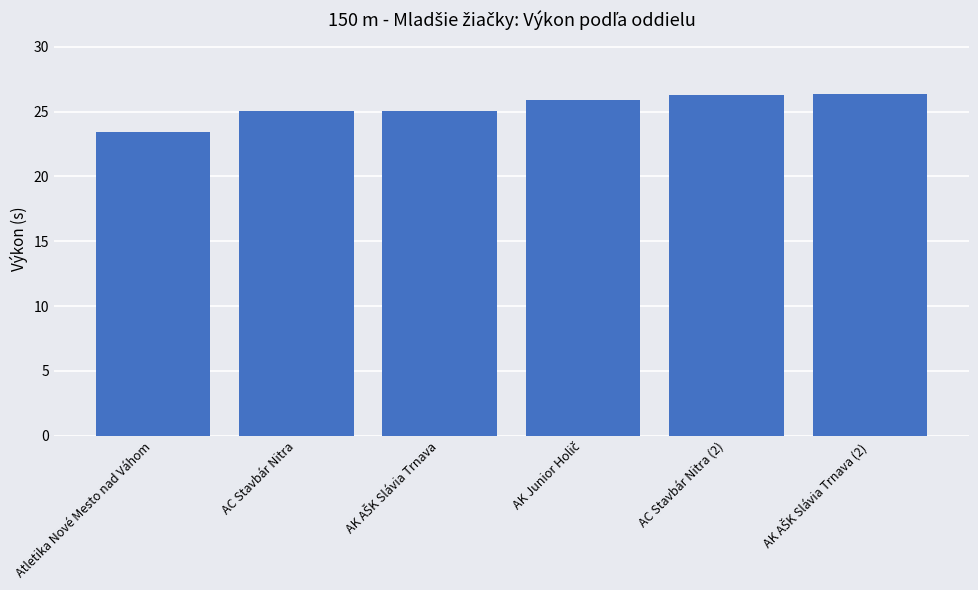

What is the change in value from Atletika Nové Mesto nad Váhom to AC Stavbár Nitra (2)?

+2.9